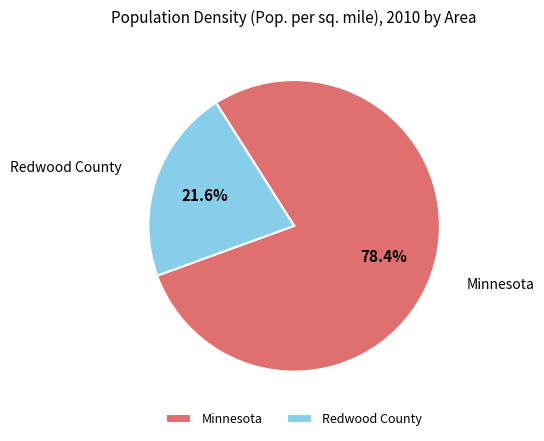

What is the ratio of the value at Minnesota to the value at Redwood County?

3.6